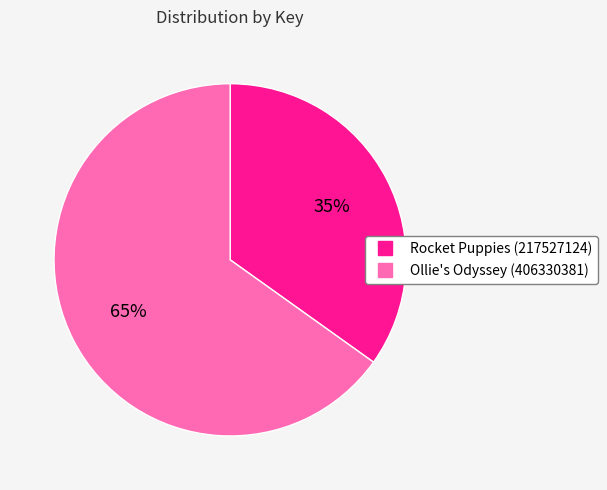

The Rocket Puppies (217527124) slice represents 35% of the pie. True or false?

True